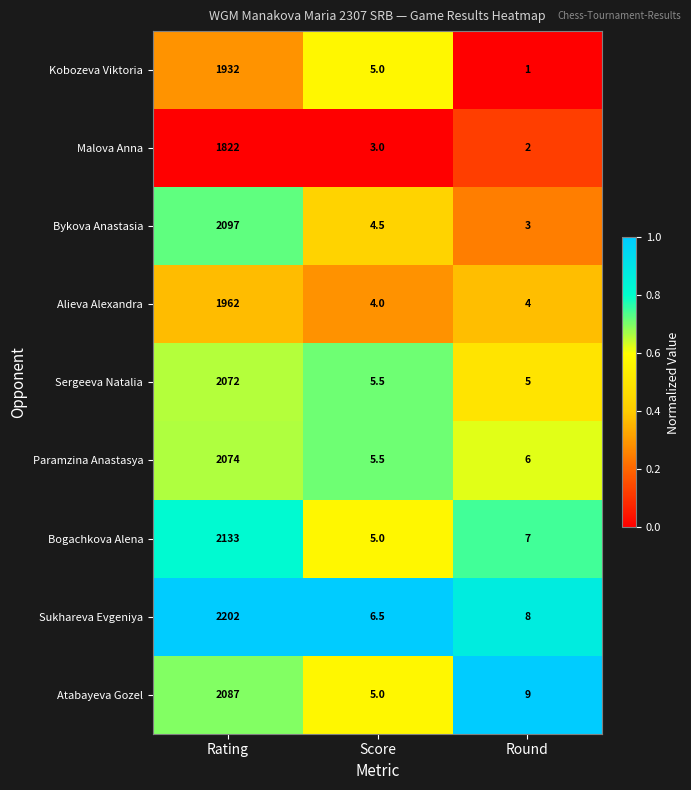

At which category is the sum across all series the highest?

Rating